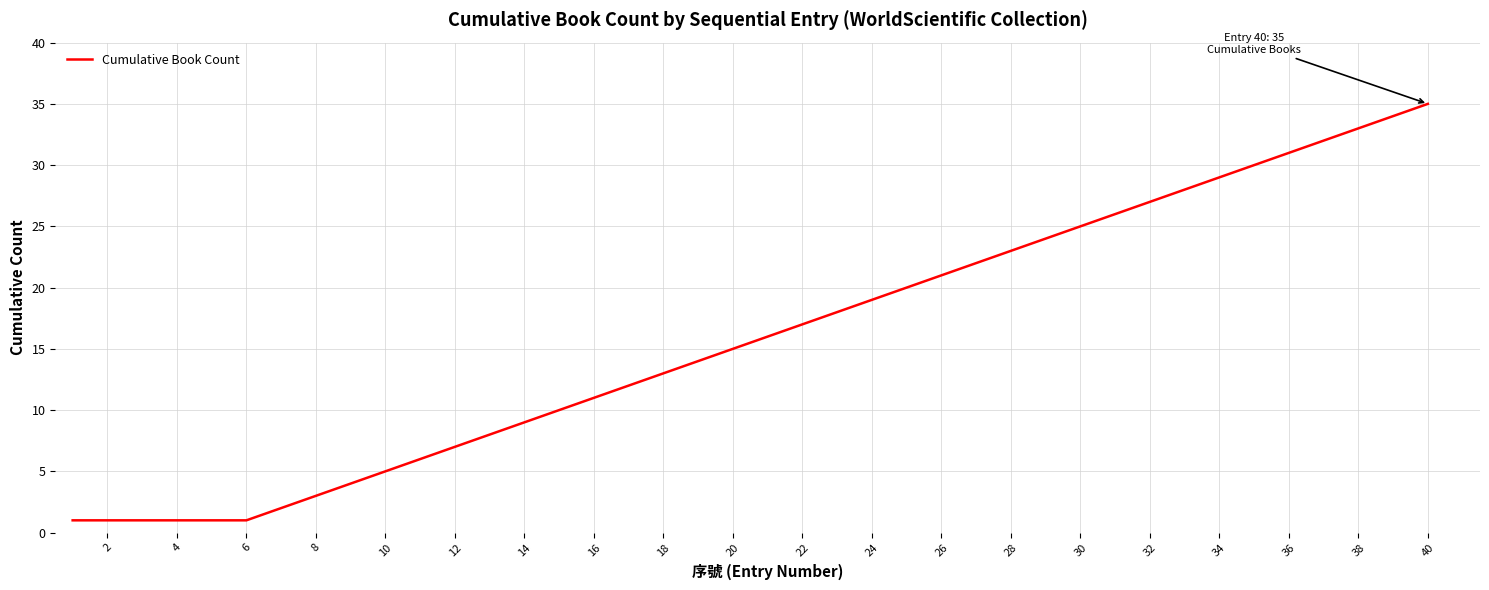

What is the greatest value displayed?

35